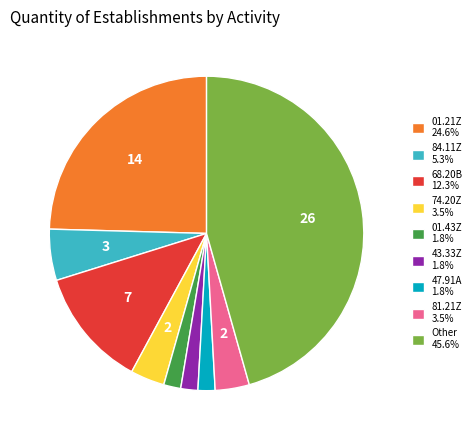

Is the sum of 81.21Z 3.5% and 47.91A 1.8% greater than half?

No